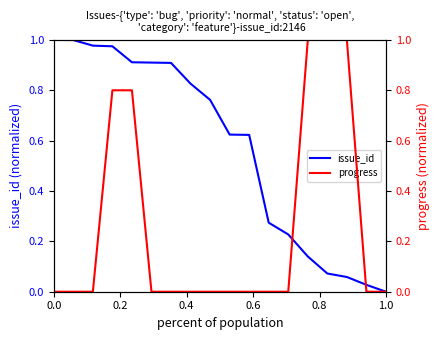

True or false: issue_id has a value of 1.0 at 0.0.

True